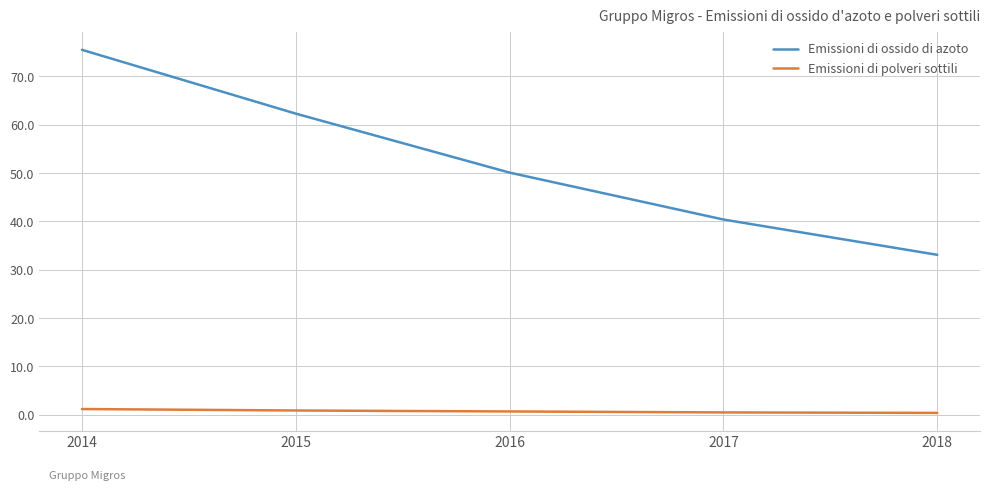

At which category does the chart reach its peak across all series?

2014